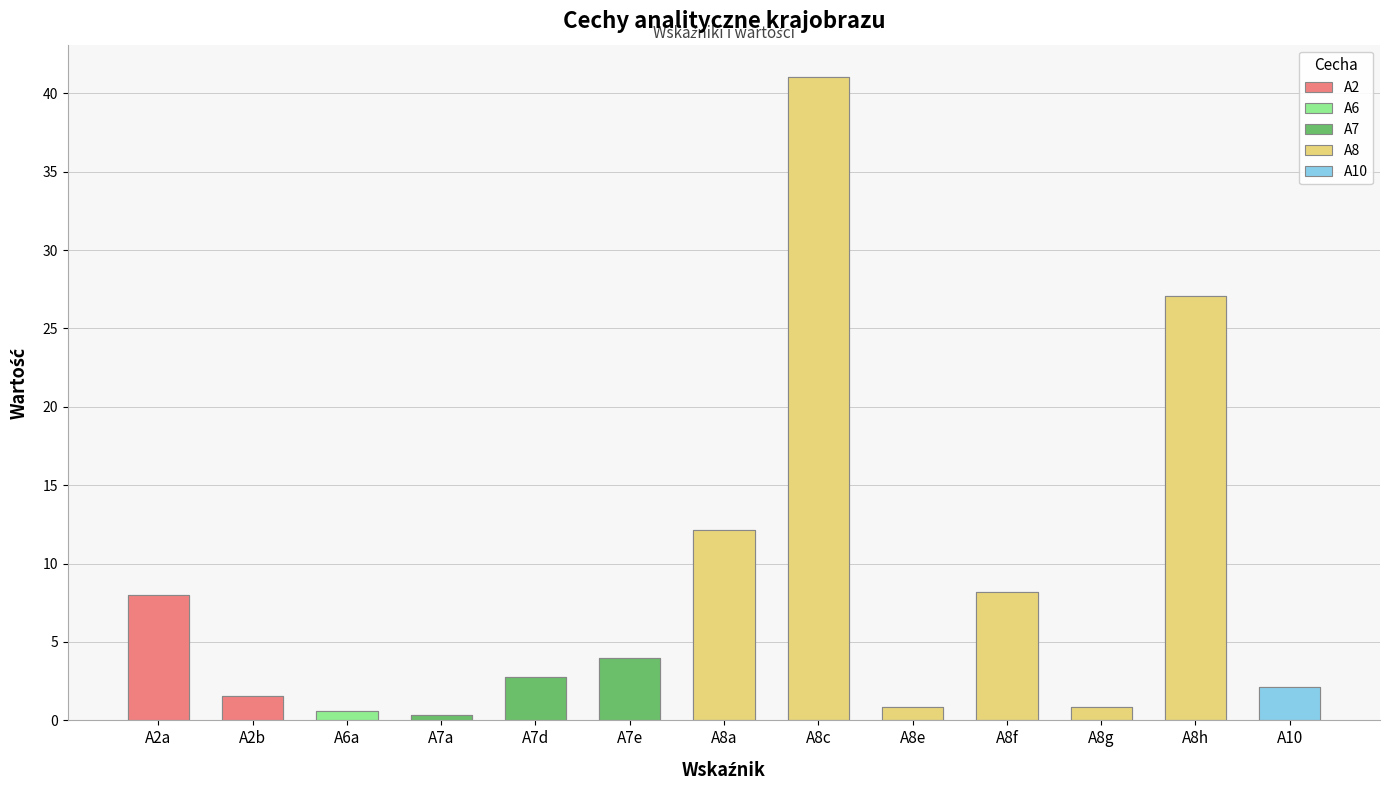

Is it true that the value at A2a is 2.8?

False